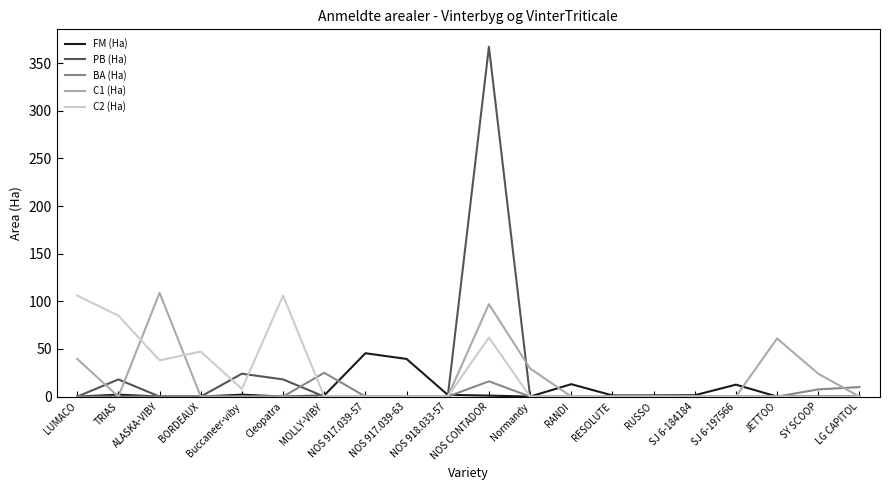

At which label does BA (Ha) reach its peak?

MOLLY-VIBY